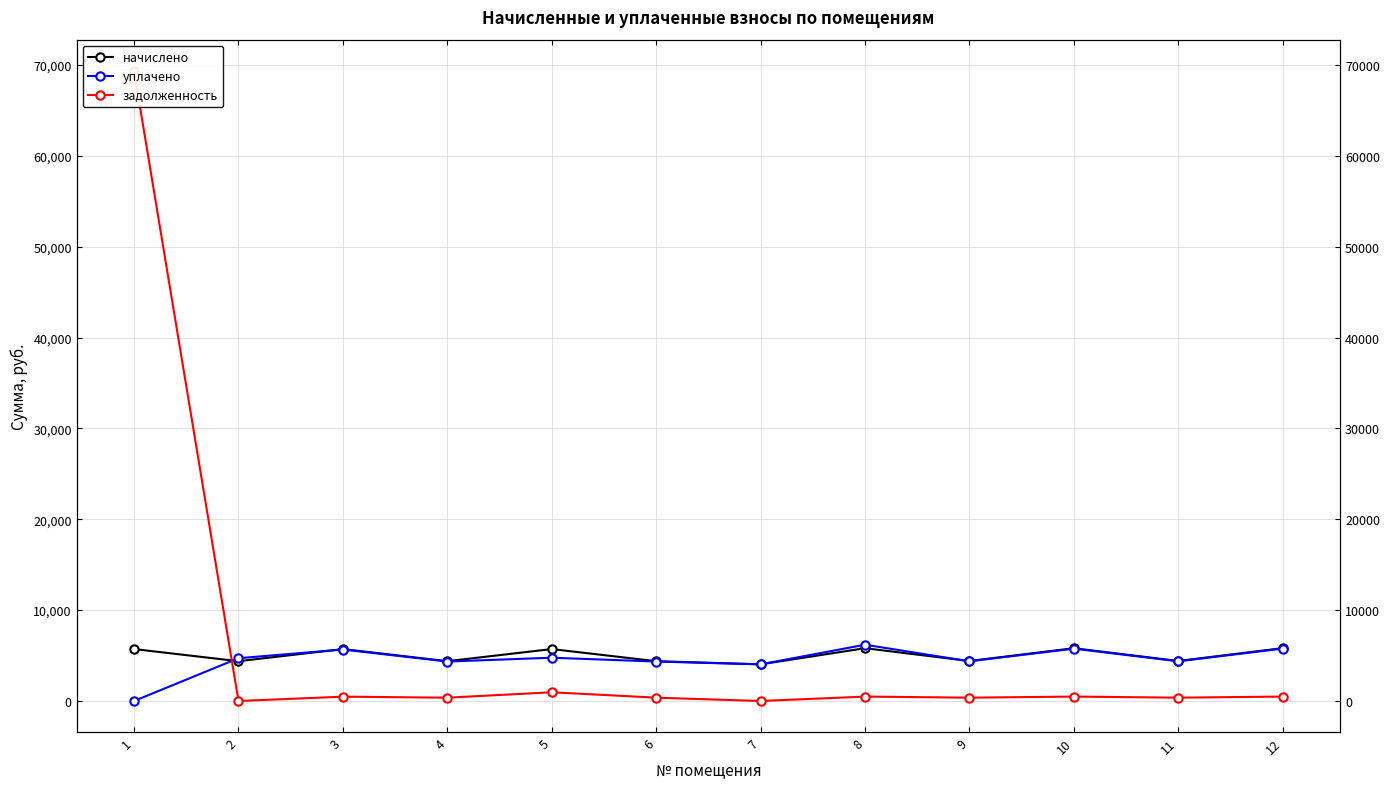

Reading right to left, extract all data points from this chart.

начислено: 5818.2	4403.6	5810.2	4403.6	5810.2	4036.0	4379.6	5714.3	4379.6	5714.3	4379.6	5714.3
уплачено: 5768.7	4366.2	5760.7	4366.2	6195.5	4036.0	4342.4	4761.9	4342.4	5665.7	4709.4	0.0
задолженность: 484.9	367.0	484.2	367.0	484.2	0.0	365.0	960.5	365.0	476.2	0.0	69311.9